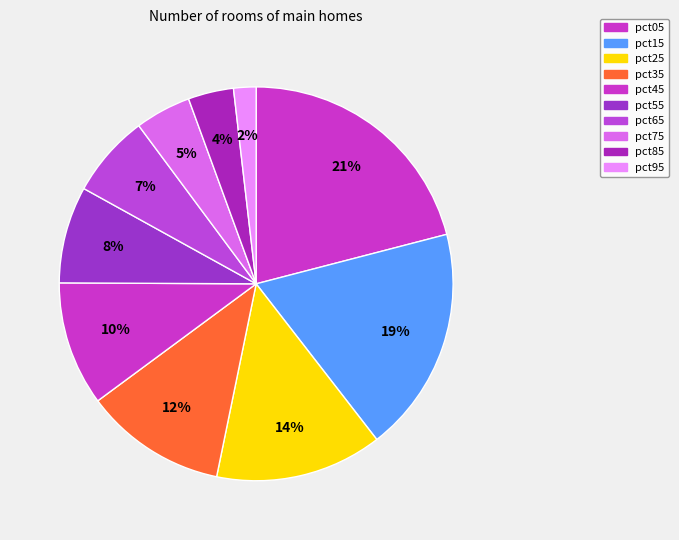

How much of the chart is everything except pct65?

93.2%